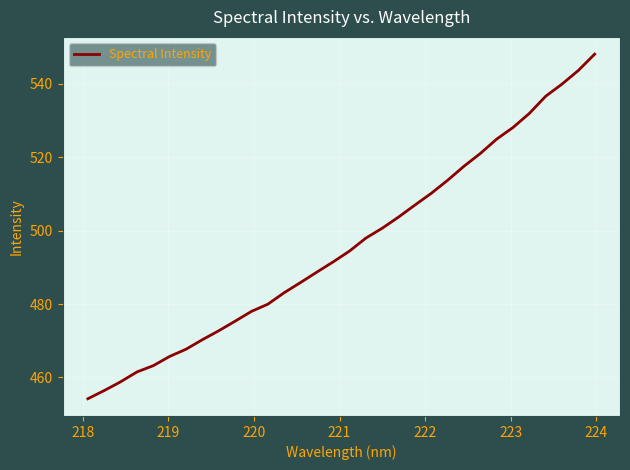

True or false: the data has more than 2 interior local peaks.

False